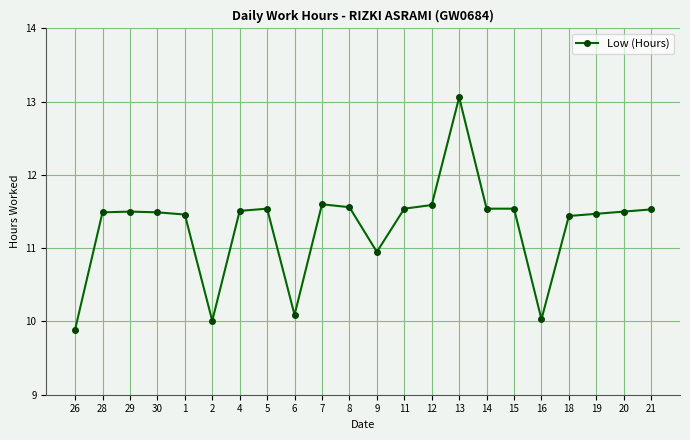

What is the difference between the maximum and minimum values?

3.2